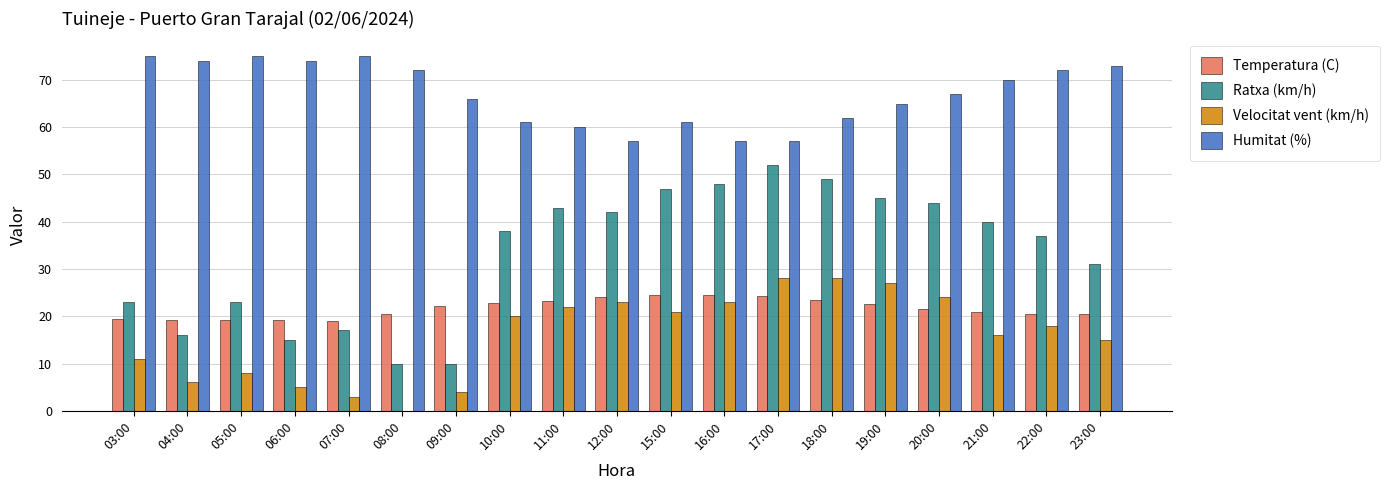

What is the highest value of the Ratxa (km/h) series?

52.0